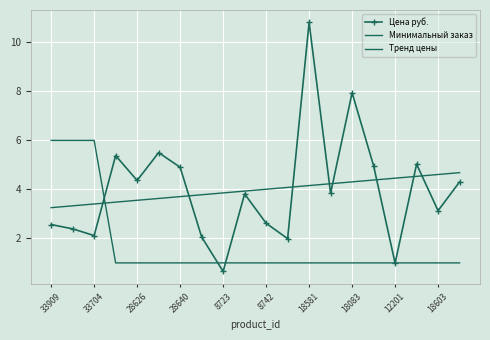

What are all the series names shown in the legend?

Цена руб., Минимальный заказ, Тренд цены